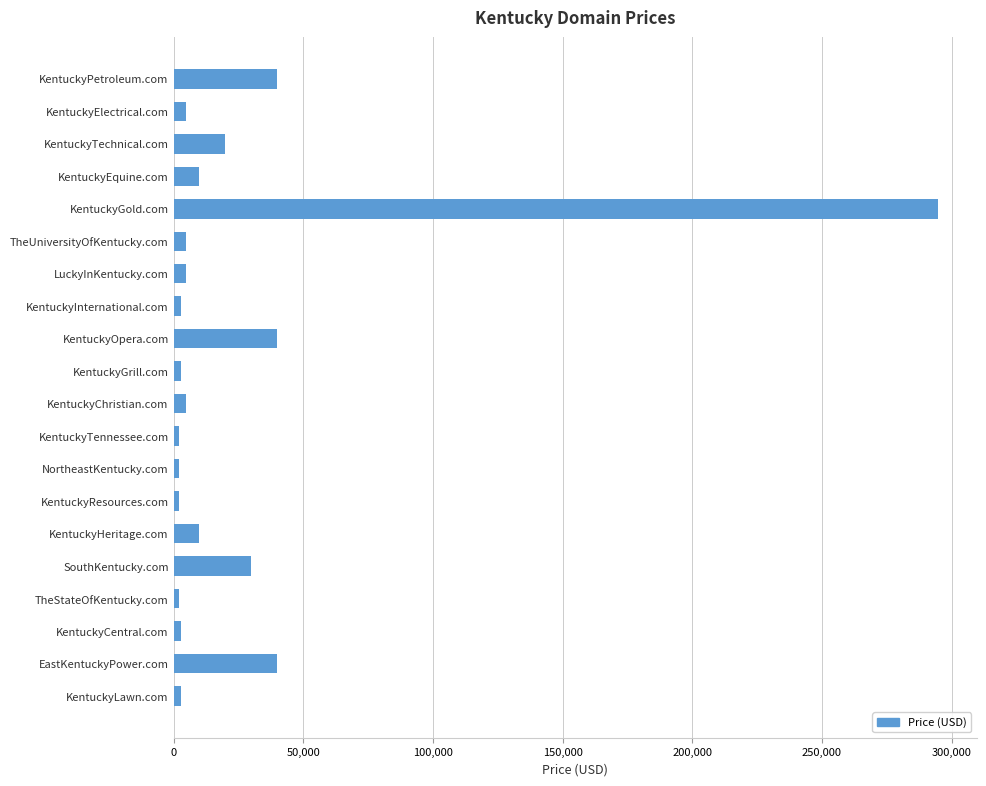

What is the change in value from KentuckyPetroleum.com to KentuckyTechnical.com?

-20000